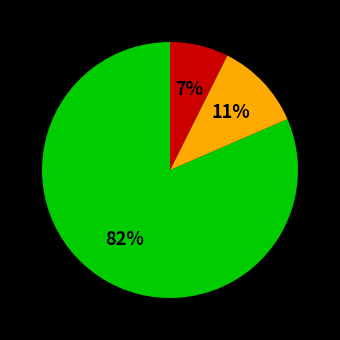

Count the number of slices in the pie.

3